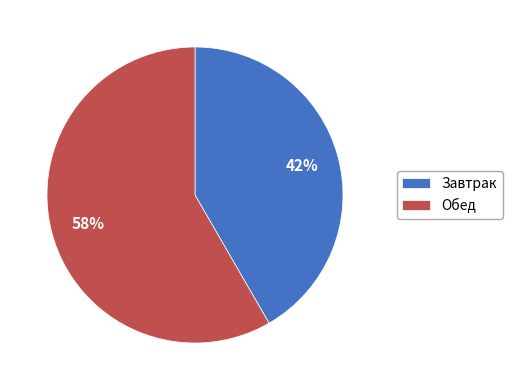

Combined, do Обед and Завтрак account for over 50%?

Yes